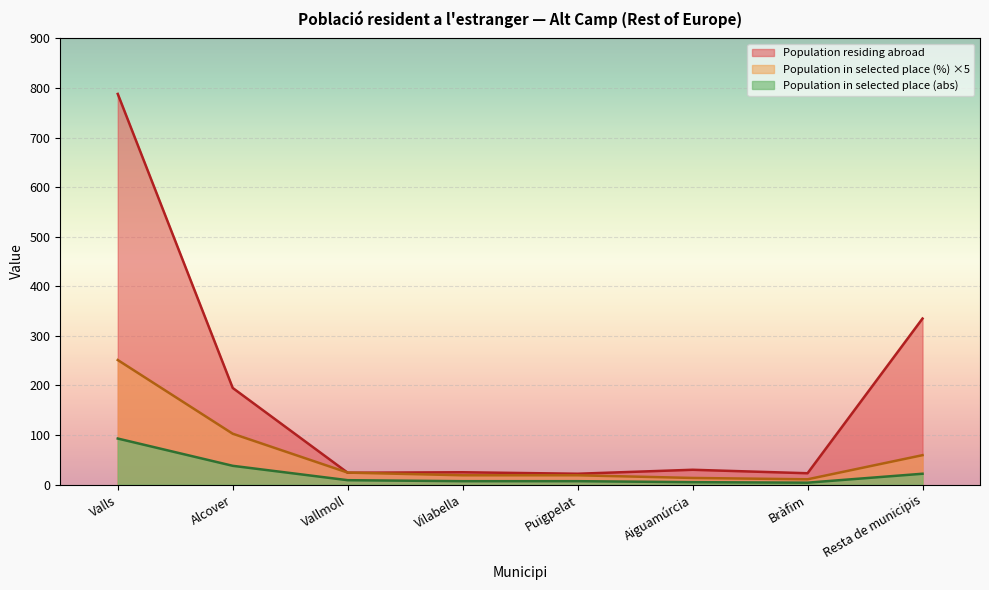

What is the spread (max minus min) of values at Aiguamúrcia?

25.0